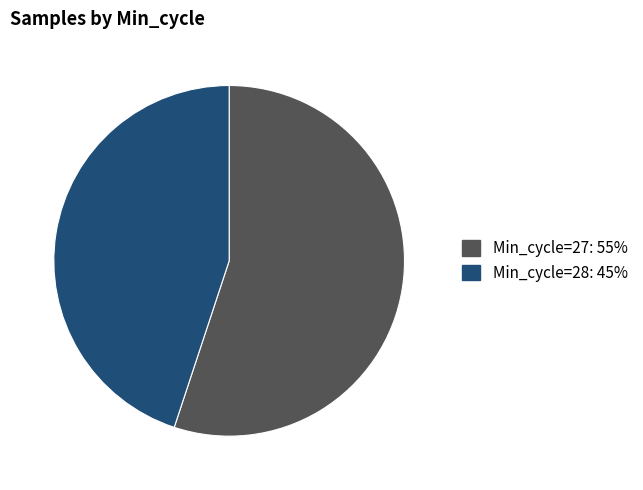

Is there any slice that represents more than half of the pie?

Yes